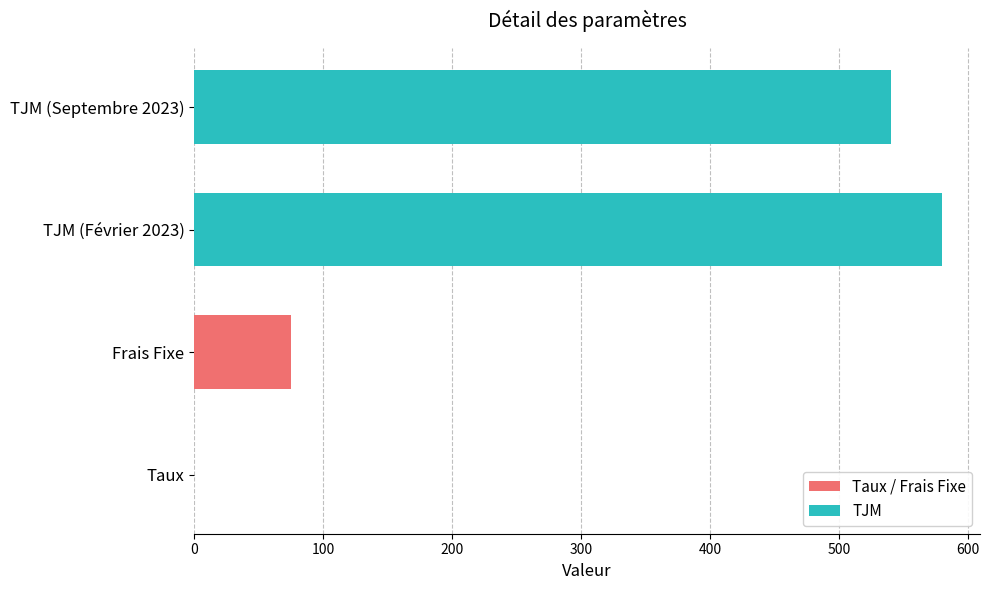

The value at TJM (Février 2023) is 316.0. True or false?

False